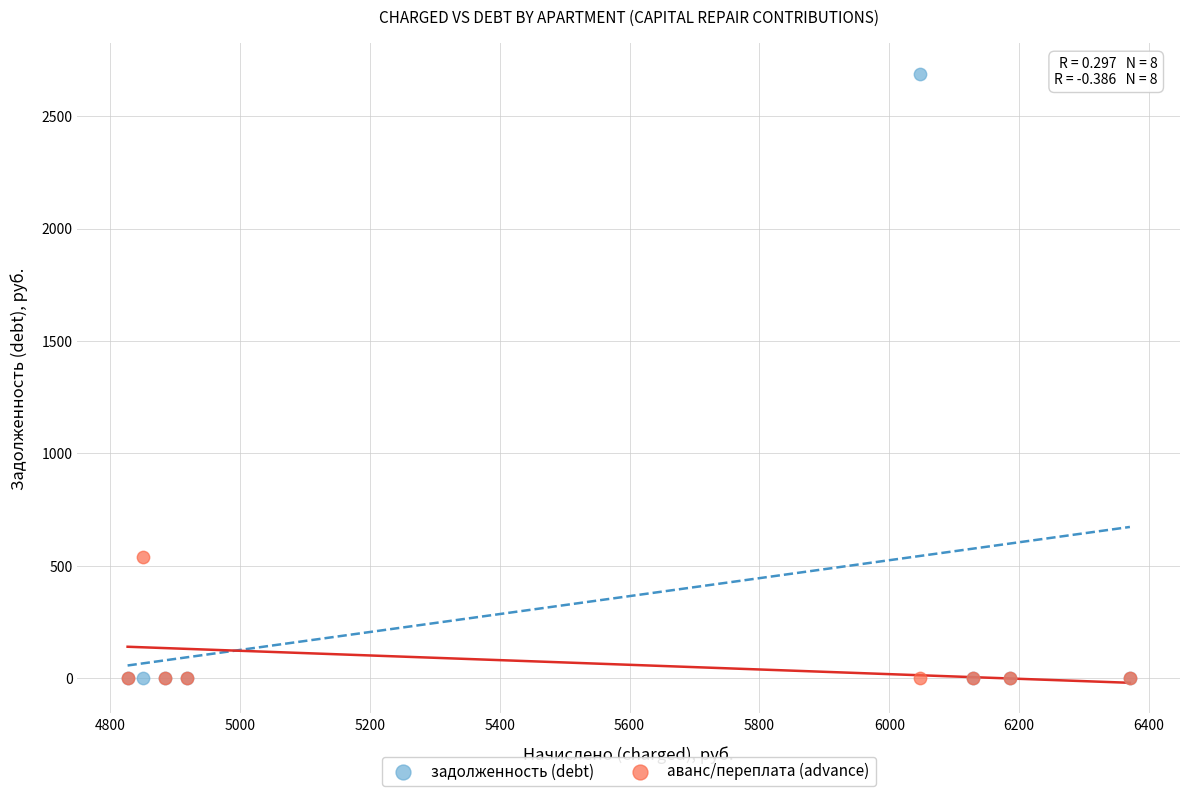

Across all series, what Y value is closest to 1344?

538.9